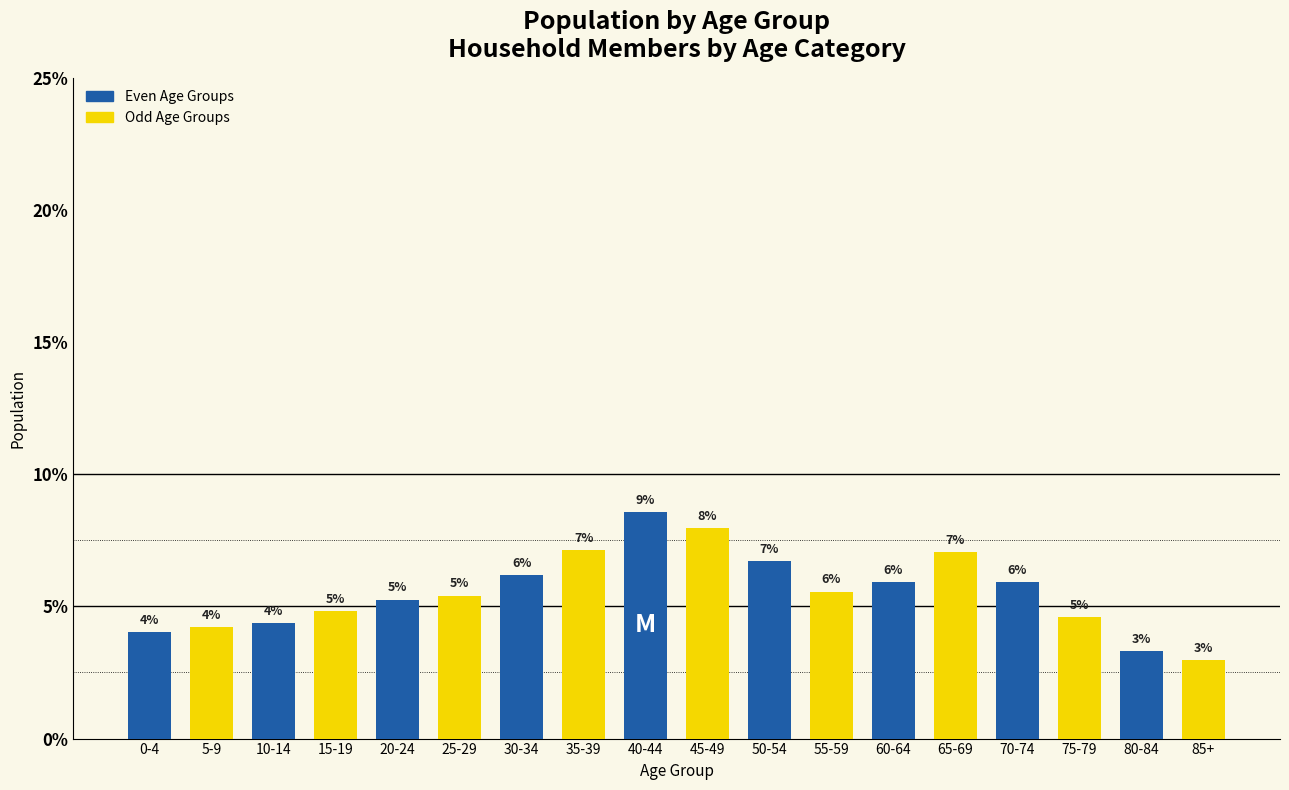

At which category does the chart reach its peak across all series?

40-44